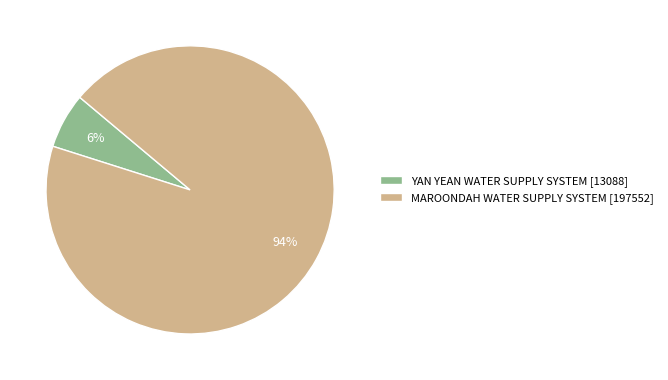

Rank the categories by value from lowest to highest.

YAN YEAN WATER SUPPLY SYSTEM, MAROONDAH WATER SUPPLY SYSTEM